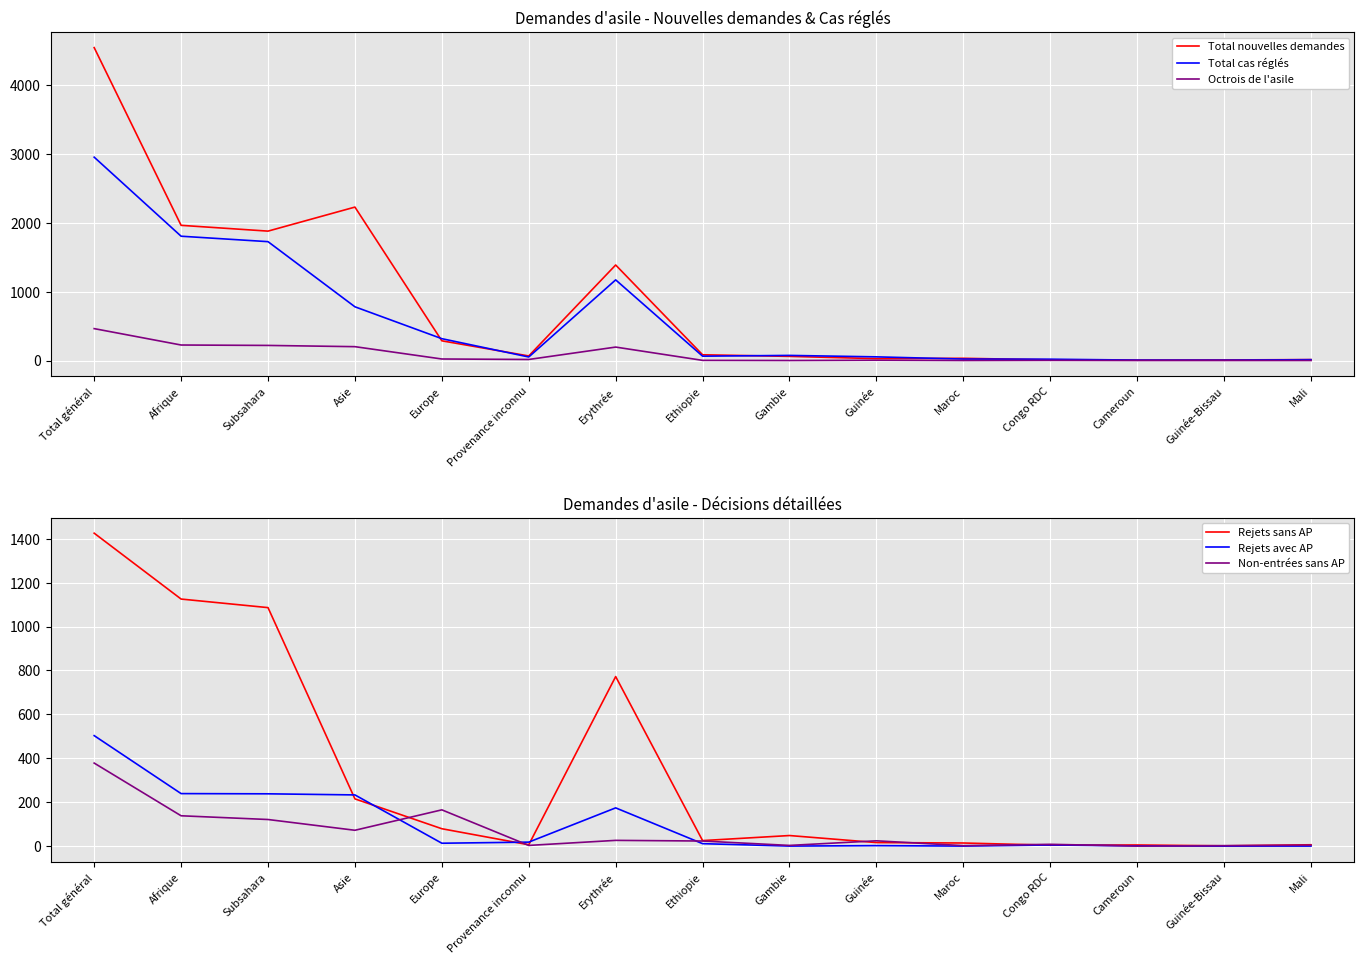

At which label is Total nouvelles demandes closest to 2274?

Asie